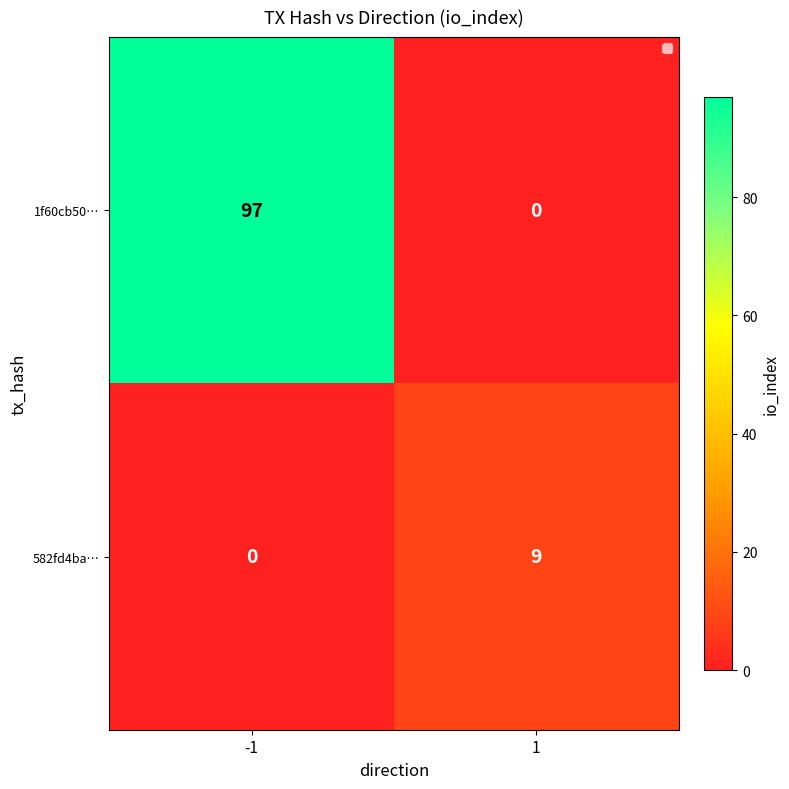

At which category is the sum across all series the highest?

-1